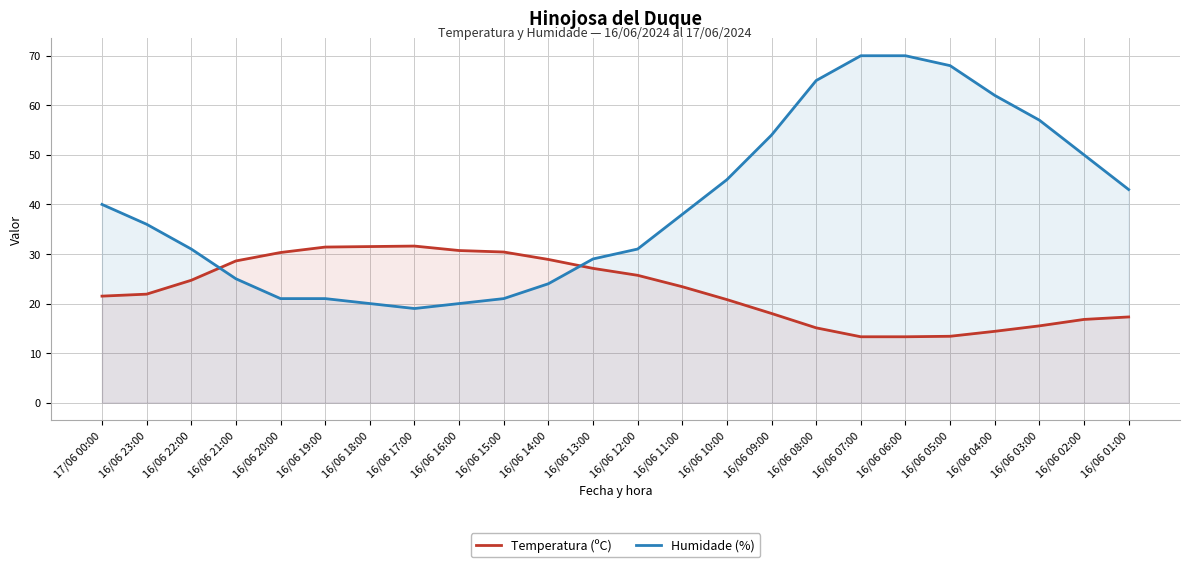

What is the sum of all Temperatura (ºC) values?

545.6